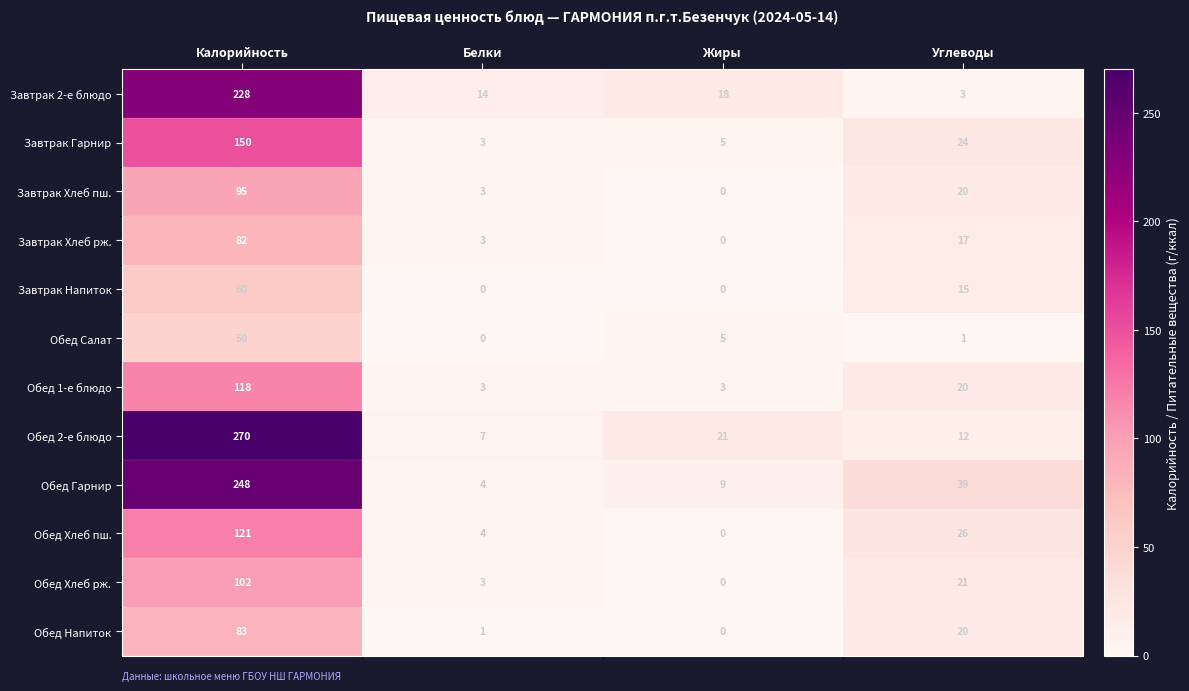

At which label does Завтрак Гарнир reach its minimum?

Белки